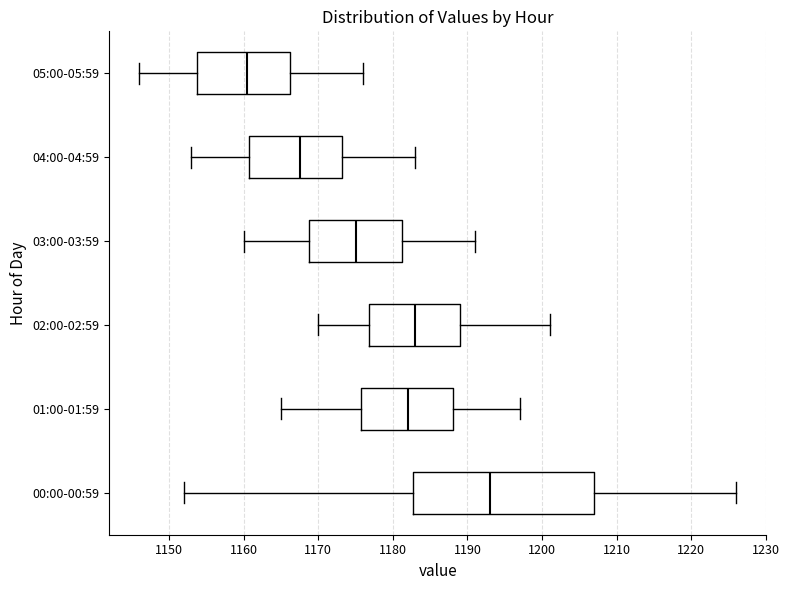

Comparing the boxes themselves (not the whiskers), which one is the widest?

00:00-00:59